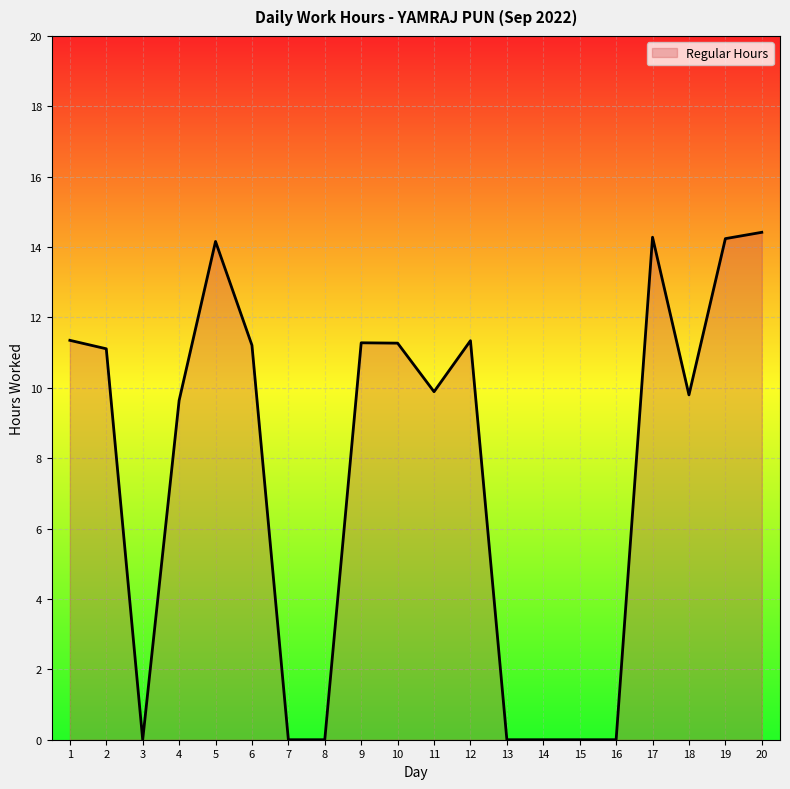

The value at 17 is 7.3. True or false?

False